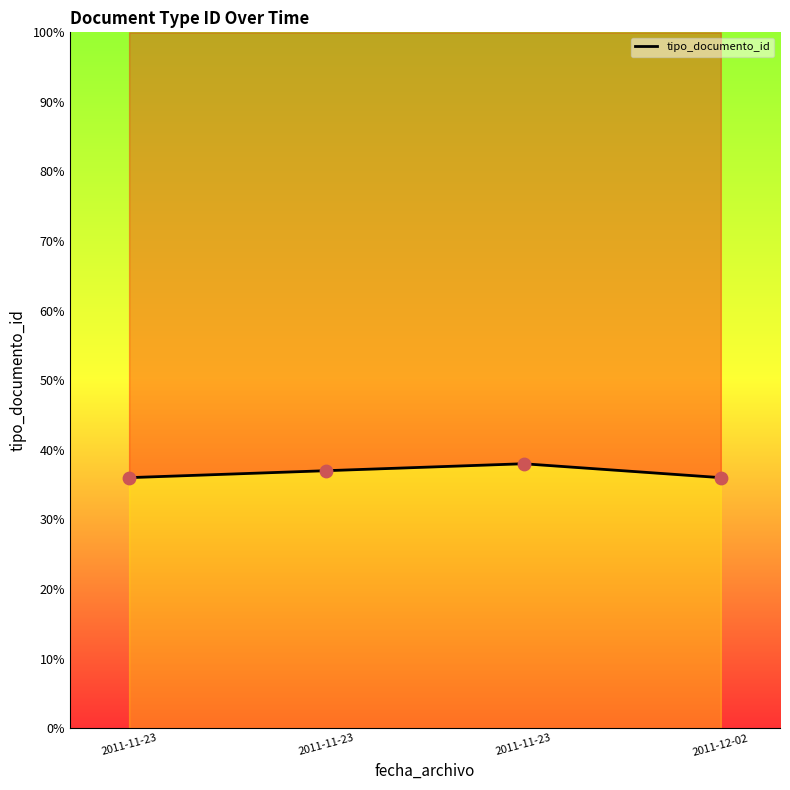

Between 2011-11-23 and 2011-12-02, which is larger?

2011-11-23